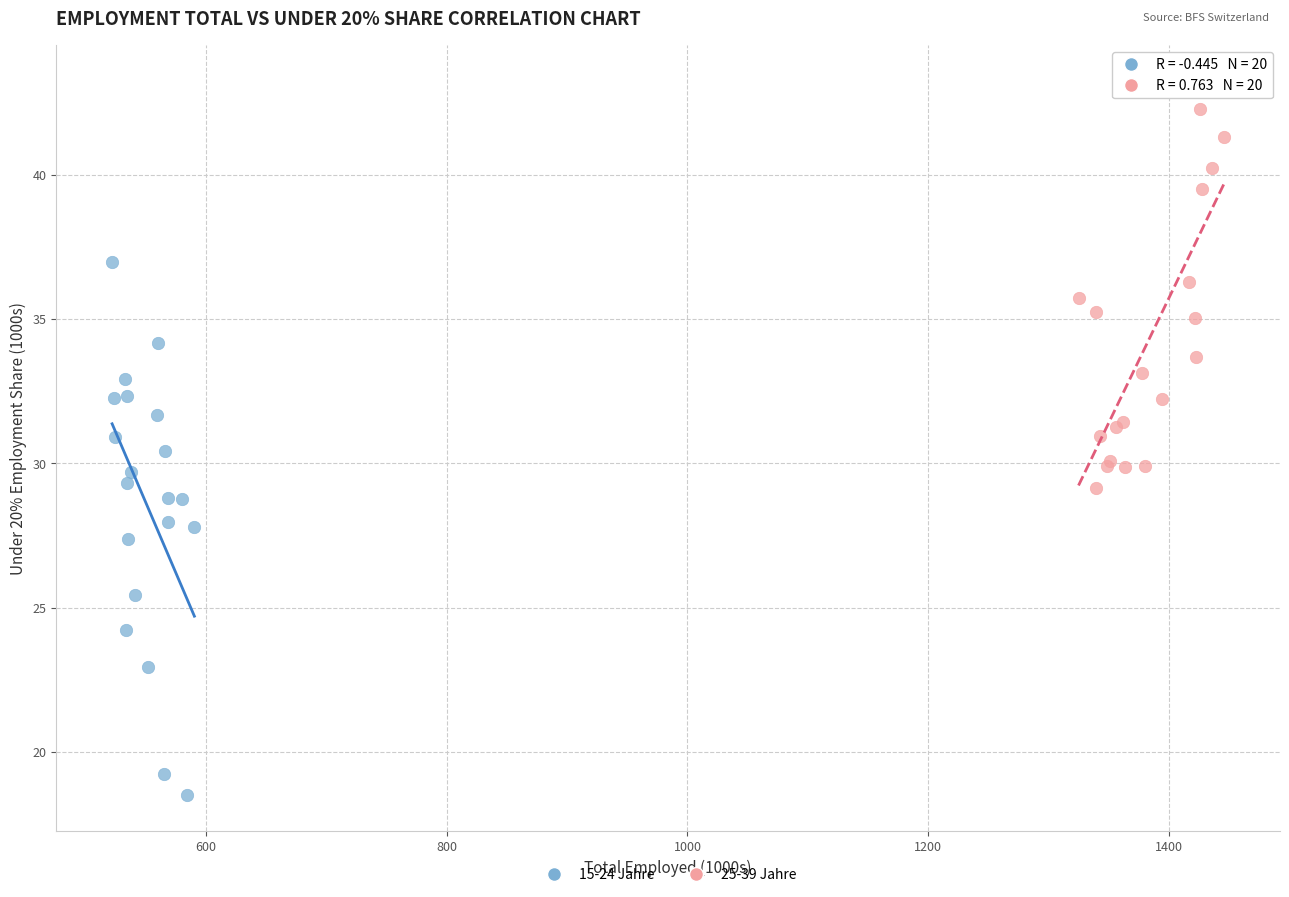

Which series contains the lowest Y value?

15-24 Jahre